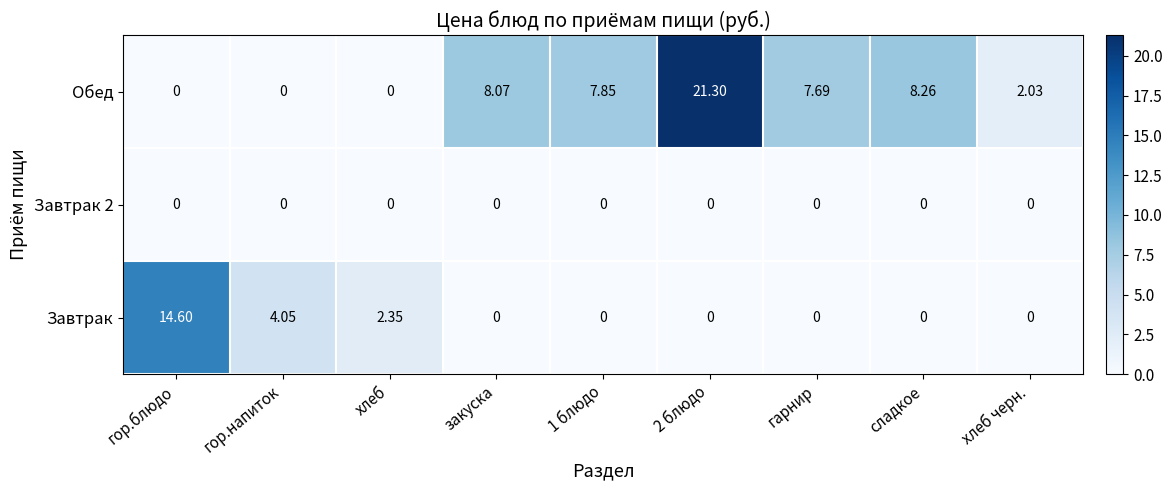

Where is Завтрак nearest to the value 7?

гор.напиток